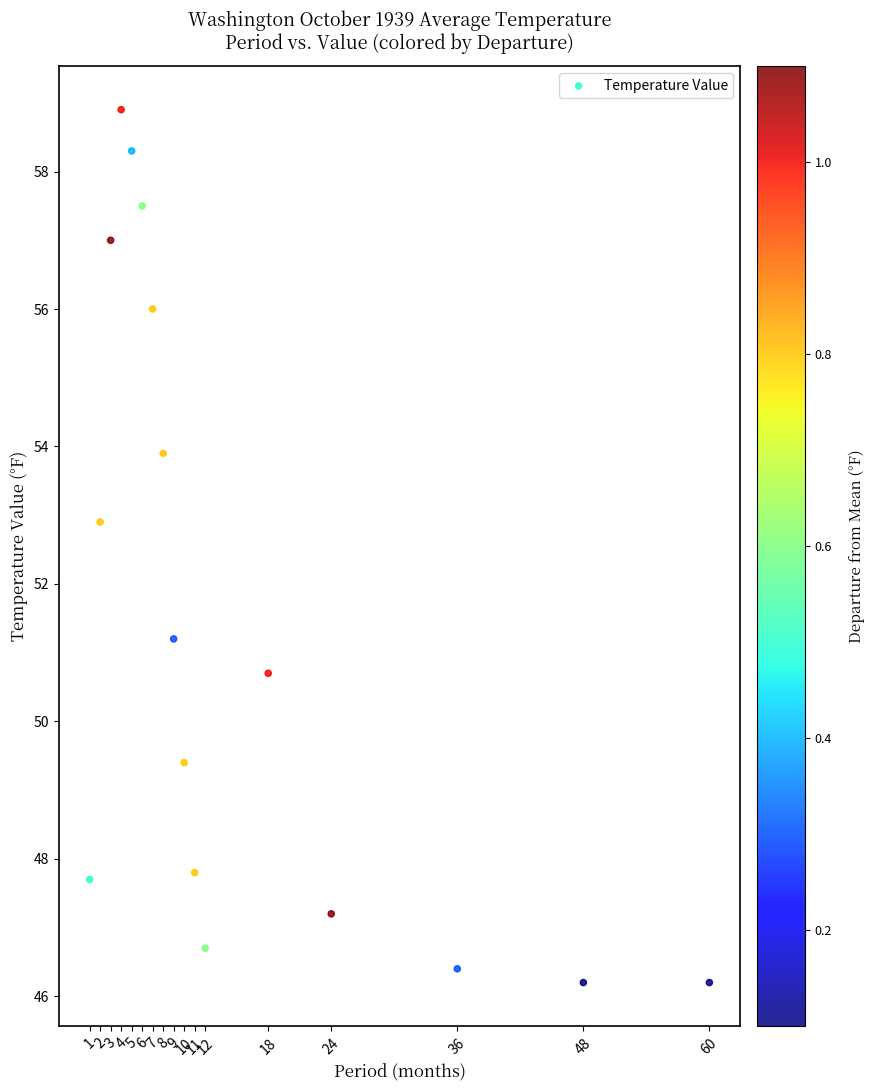

What is the range of Y values (max minus min)?

12.7